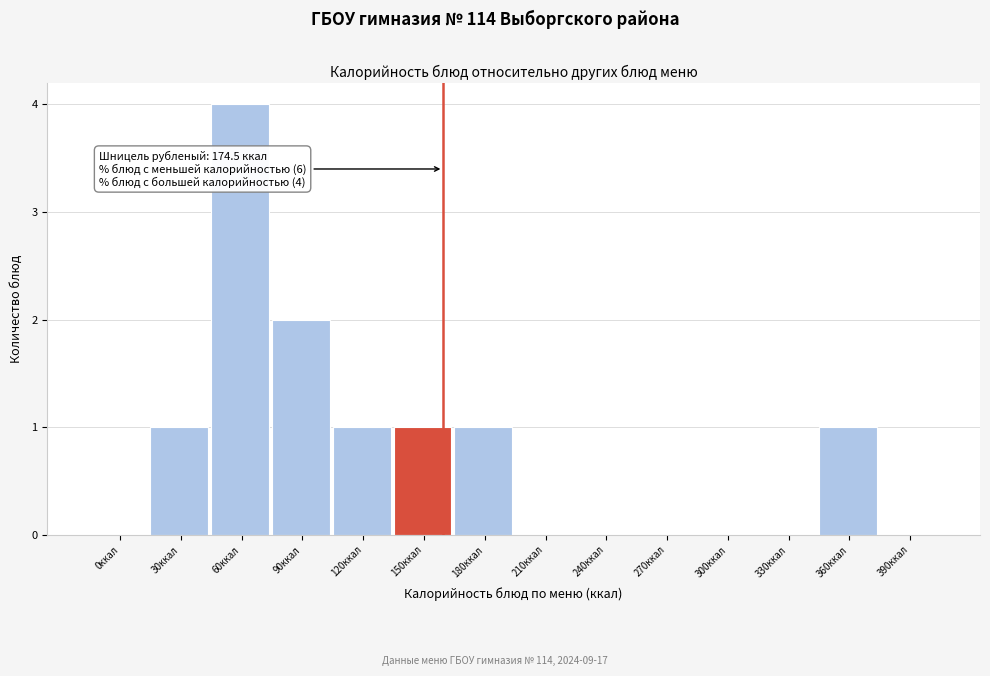

Reading left to right, extract all data points from this chart.

0ккал=0	30ккал=1	60ккал=4	90ккал=2	120ккал=1	150ккал=1	180ккал=1	210ккал=0	240ккал=0	270ккал=0	300ккал=0	330ккал=0	360ккал=1	390ккал=0